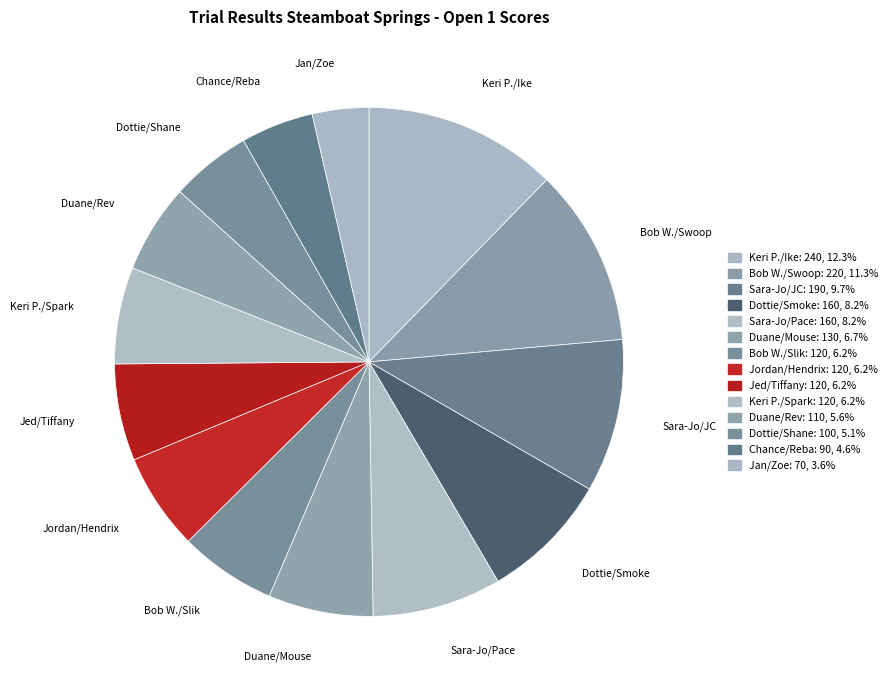

Which category has the biggest portion of the pie?

Keri P./Ike